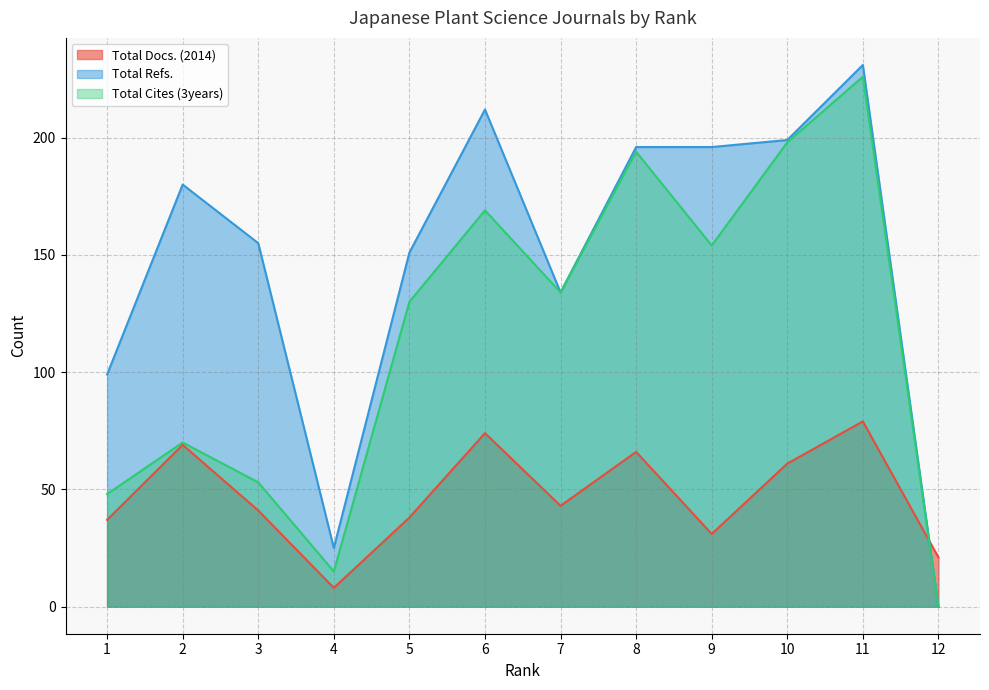

Where is the first local minimum for Total Refs.?

4